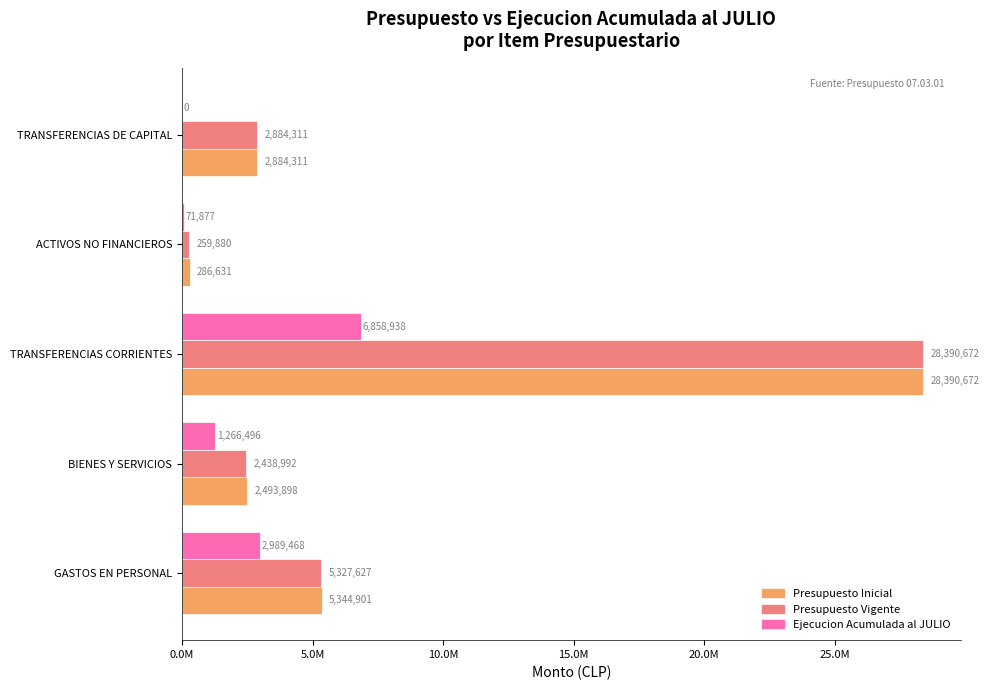

What is the value of the Presupuesto Inicial bar at the 1st from the left?

5344901